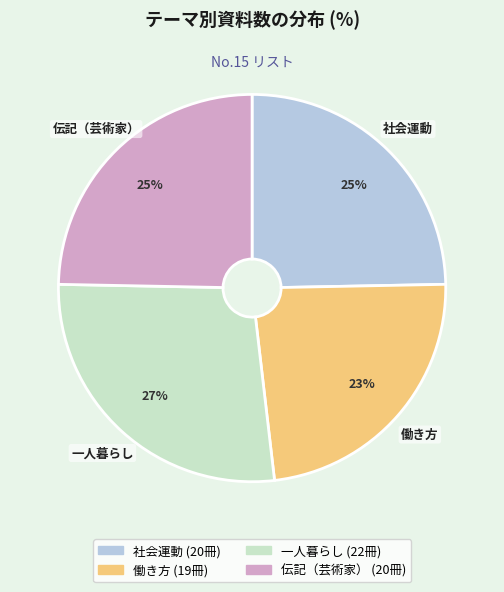

Between 伝記（芸術家） and 働き方, which is larger?

伝記（芸術家）